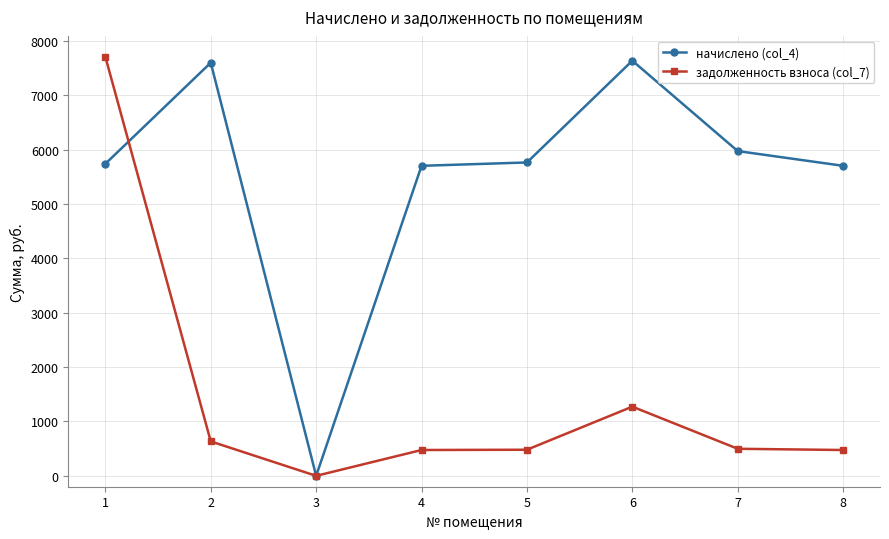

Rank the series at 5 from highest to lowest value.

начислено (col_4), задолженность взноса (col_7)